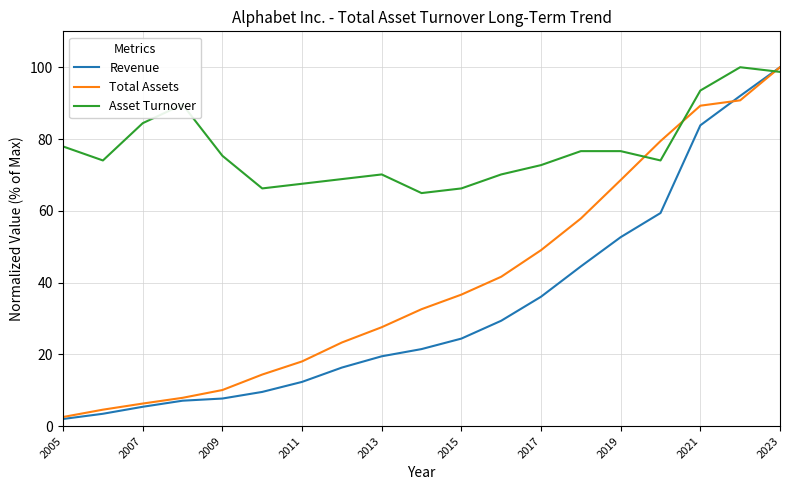

Which series has the widest spread of values?

Revenue